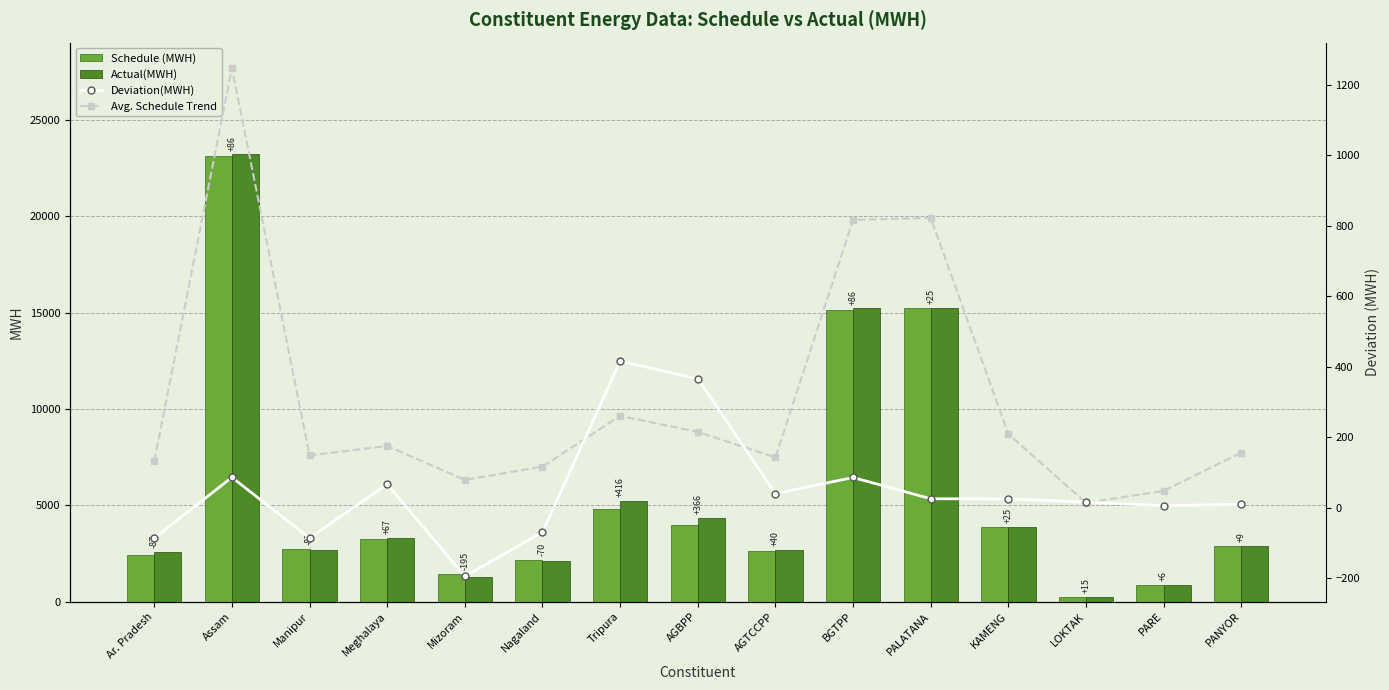

Which series has the largest total across all categories?

Actual(MWH)